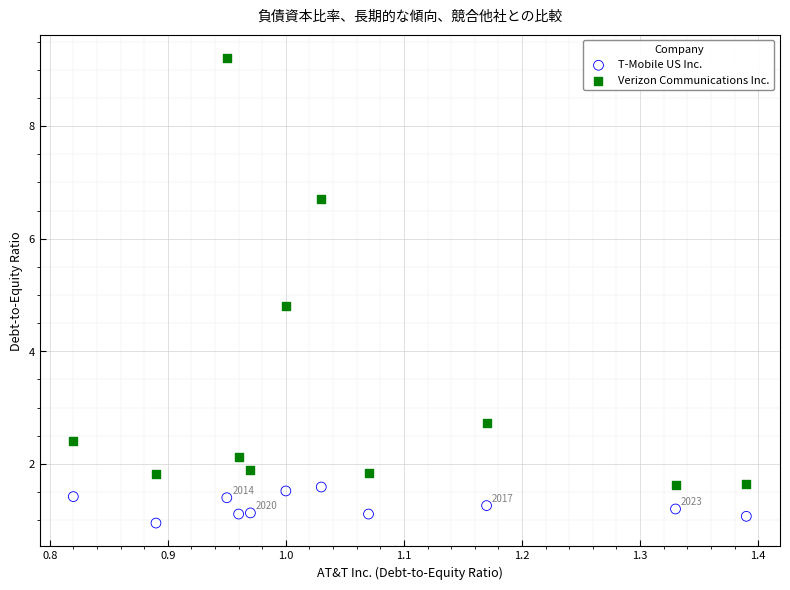

Which series has the widest spread of Y values?

Verizon Communications Inc.